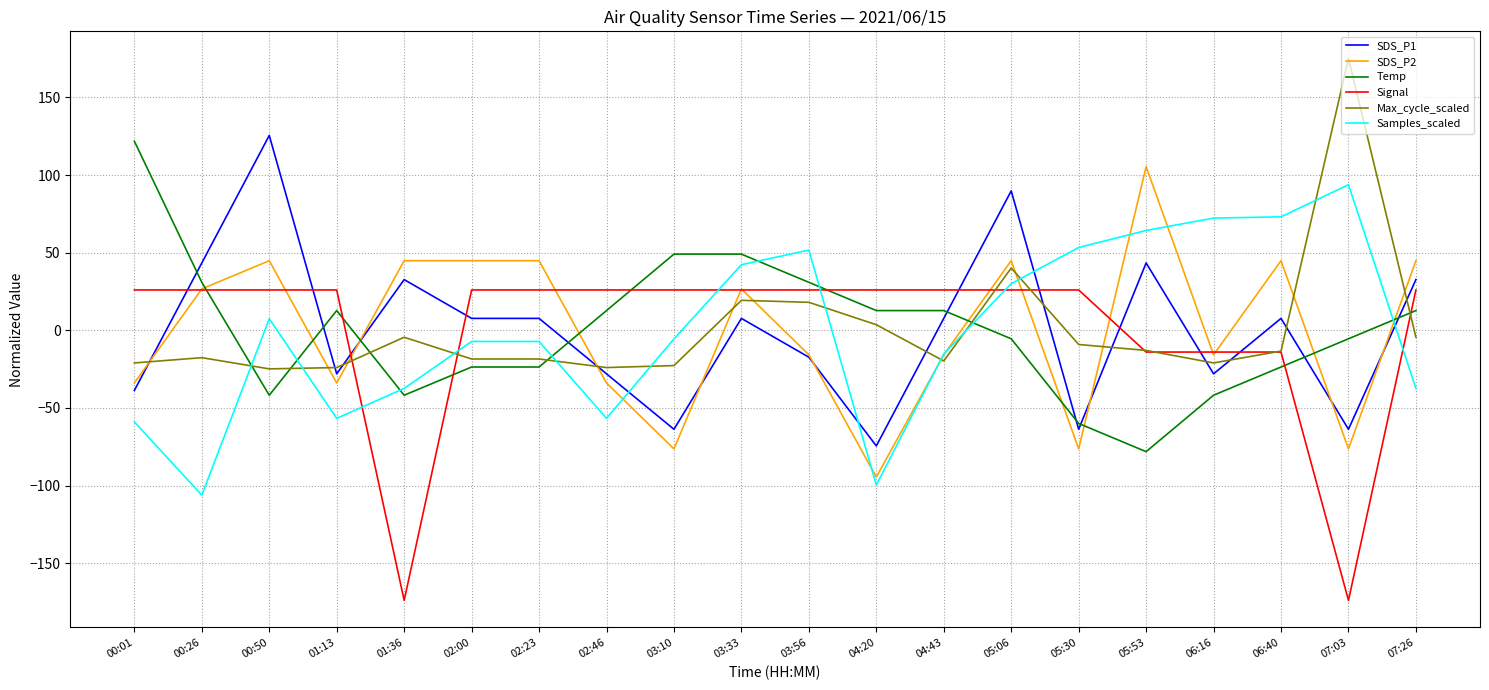

Where do Max_cycle_scaled and Signal first cross each other?

01:13 and 01:36